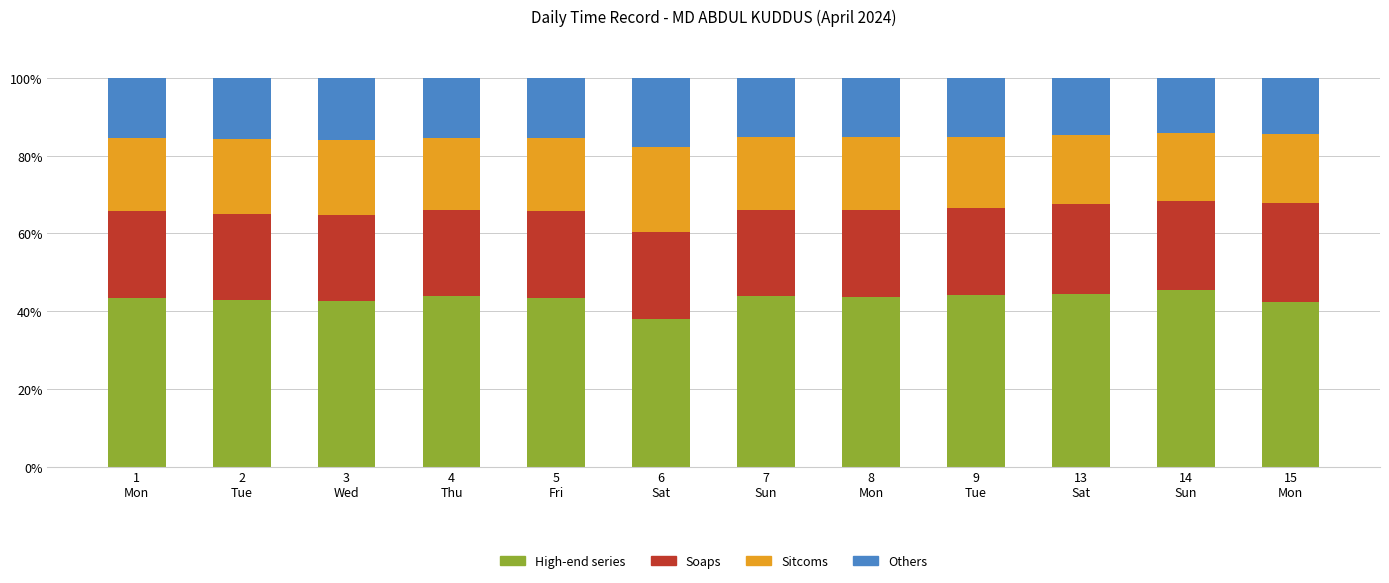

What is the lowest value of the High-end series series?

38.0